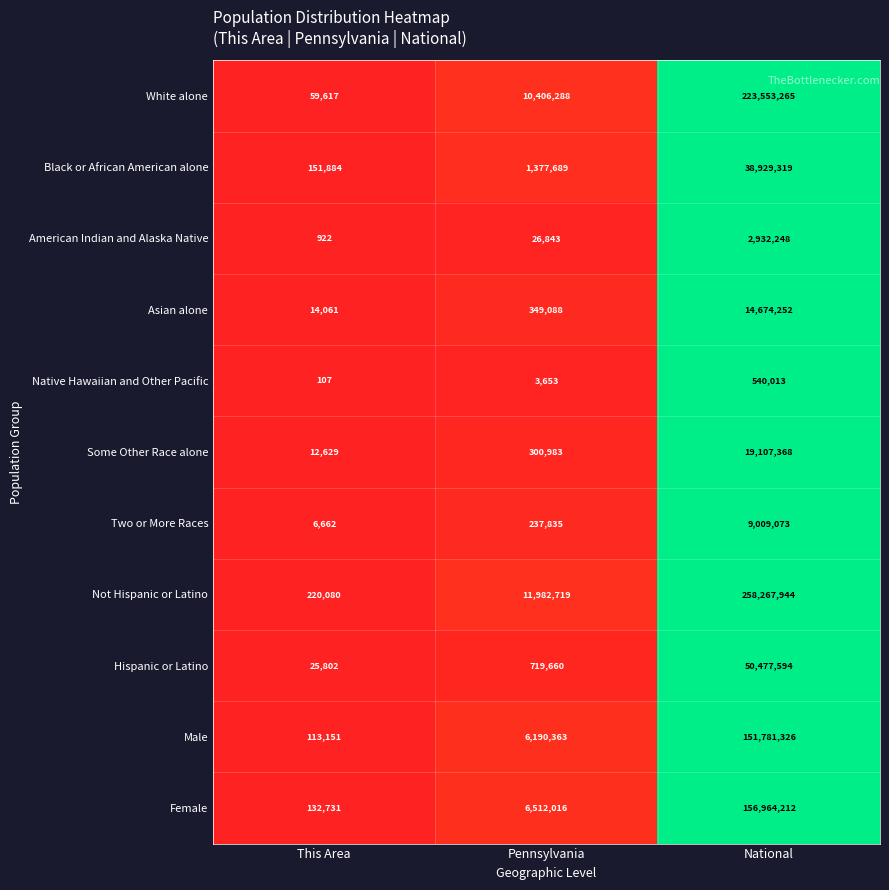

Which series changed the most between Pennsylvania and National?

Not Hispanic or Latino